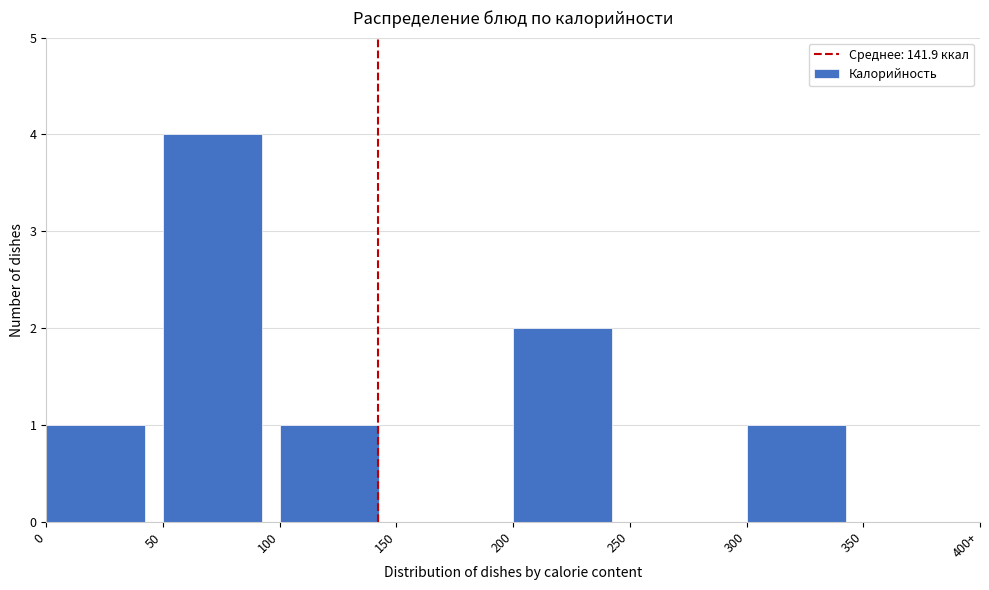

Reading left to right, what are all the values shown in this chart?

0=1	50=4	100=1	150=0	200=2	250=0	300=1	350=0